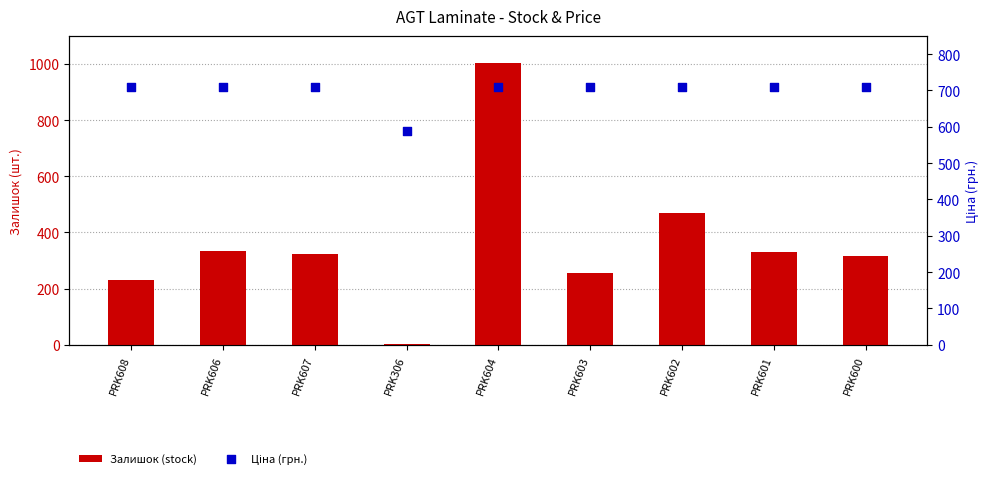

Is the value of Ціна (грн.) at PRK600 greater than the value of Залишок (stock) at PRK607?

Yes